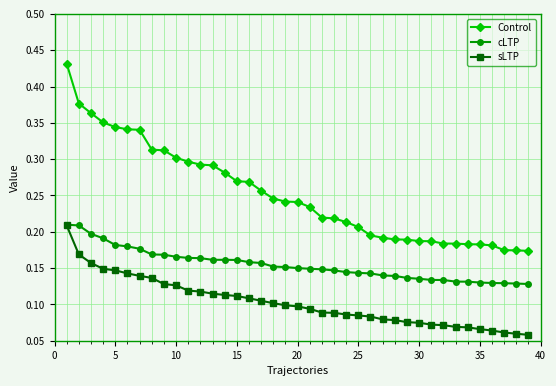

True or false: cLTP and Control cross at least once.

False